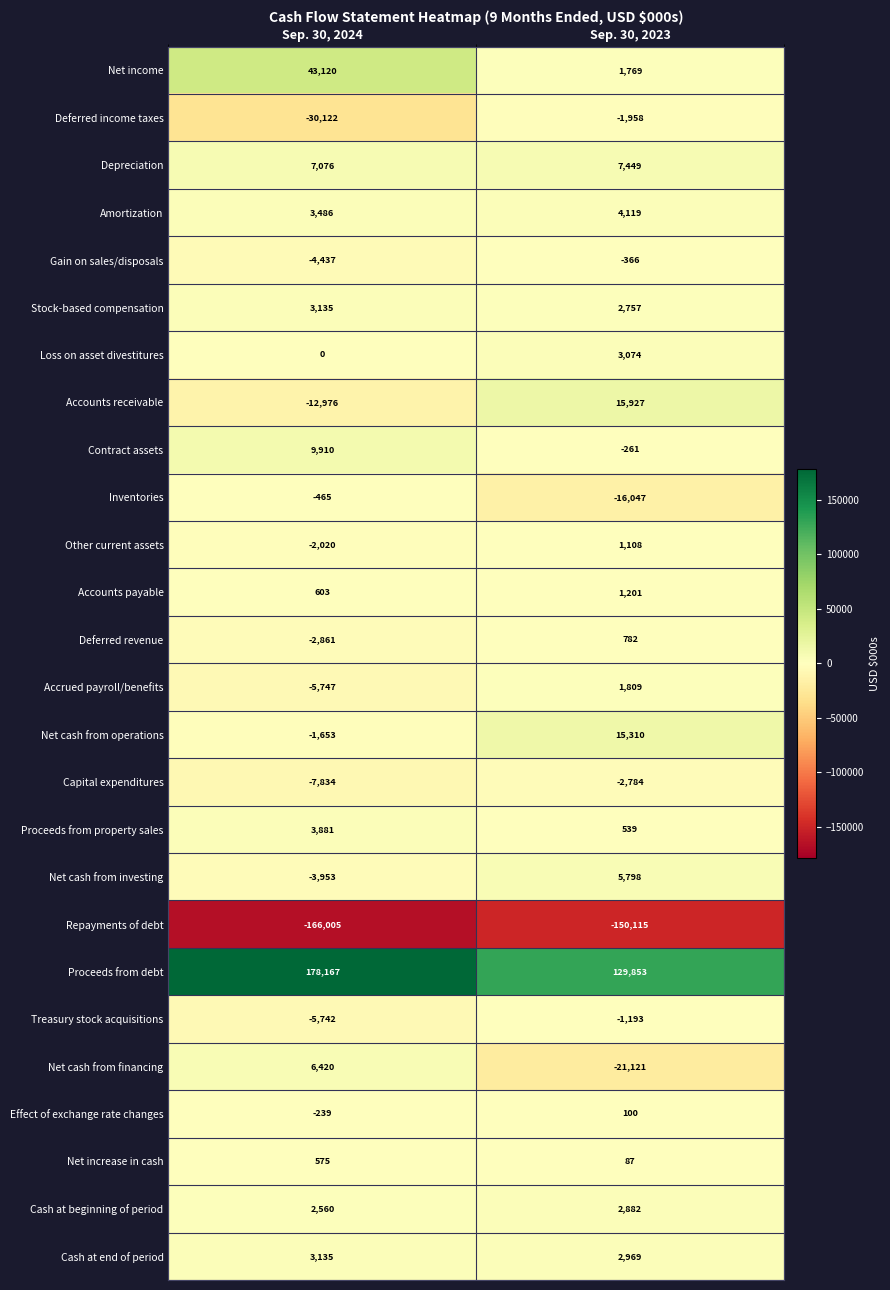

How many values in Net cash from financing are above zero?

1